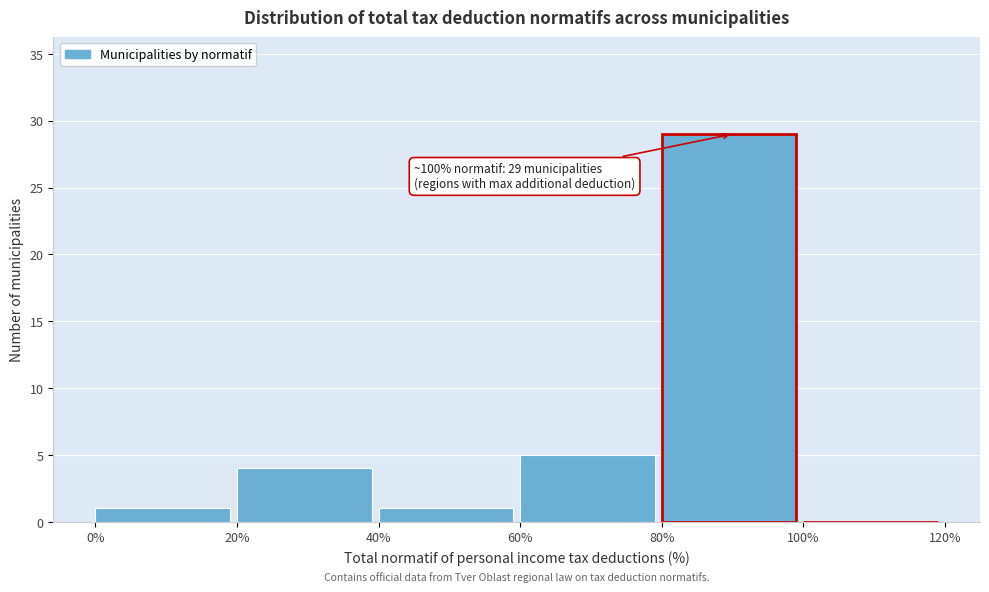

Which range on the x-axis has the tallest bar?

80% to 100%